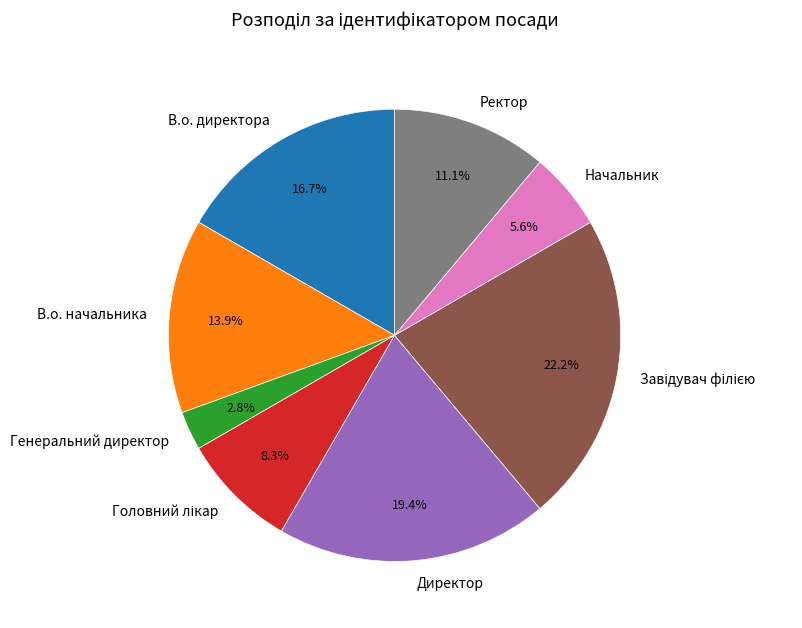

What is the total percentage of В.о. начальника and Директор?

33.3%